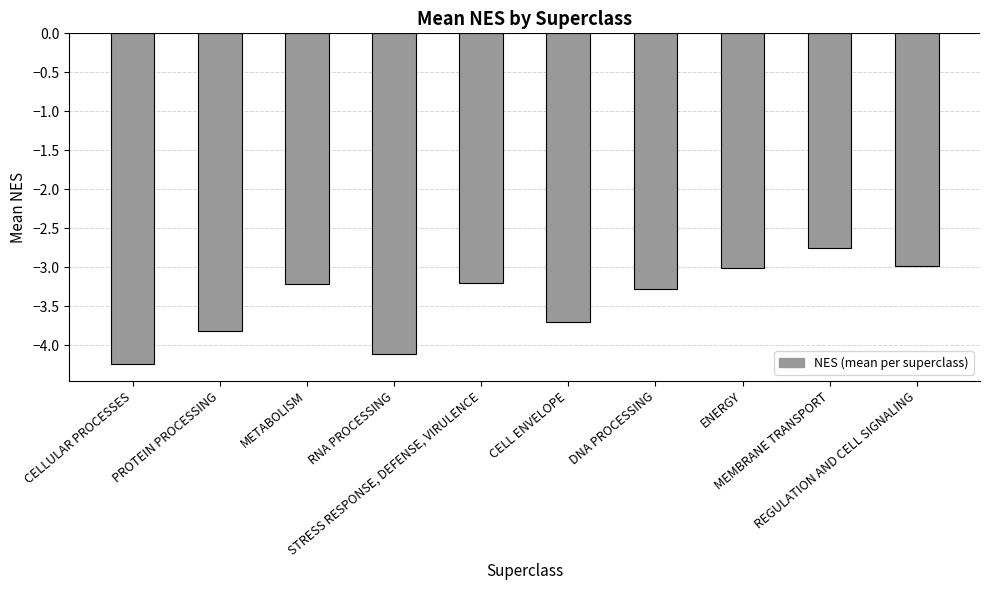

Rank the categories by value from highest to lowest.

MEMBRANE TRANSPORT, REGULATION AND CELL SIGNALING, ENERGY, STRESS RESPONSE, DEFENSE, VIRULENCE, METABOLISM, DNA PROCESSING, CELL ENVELOPE, PROTEIN PROCESSING, RNA PROCESSING, CELLULAR PROCESSES